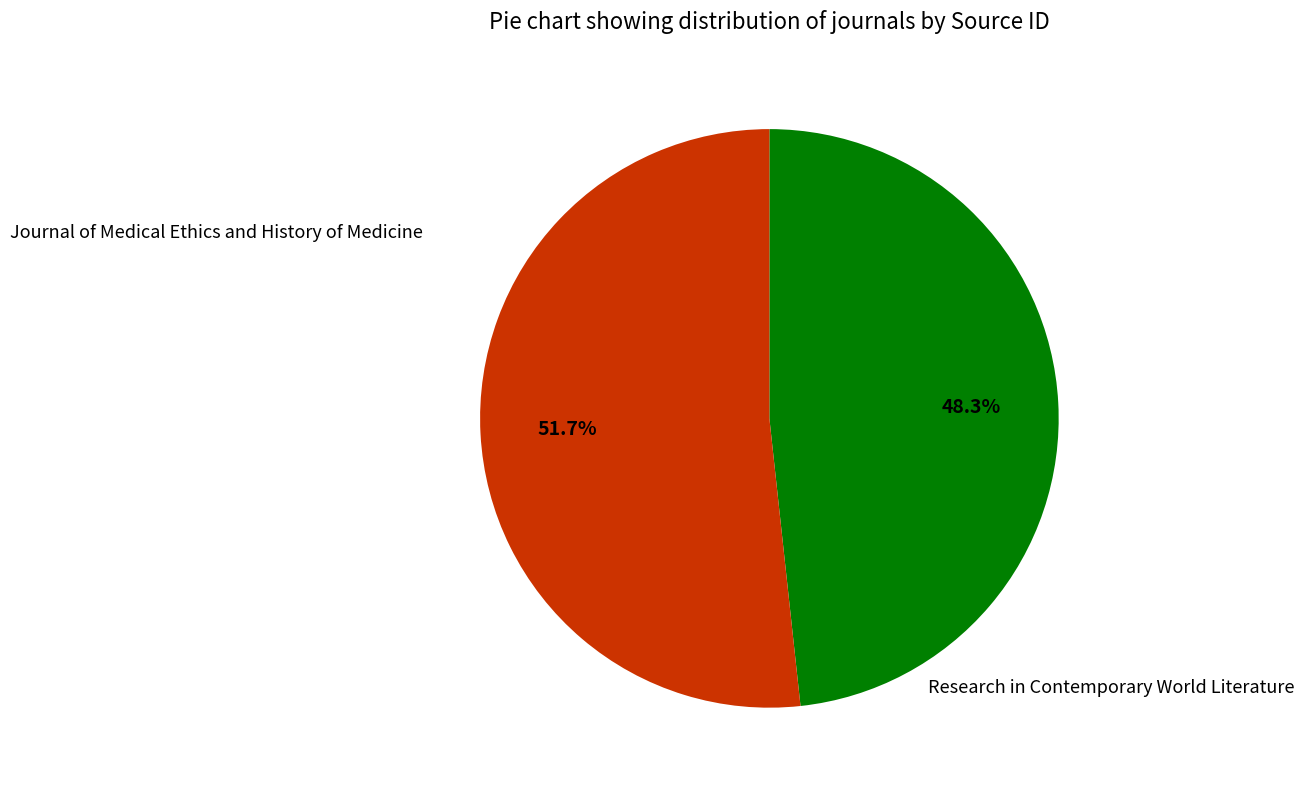

Is there any slice that represents more than half of the pie?

Yes